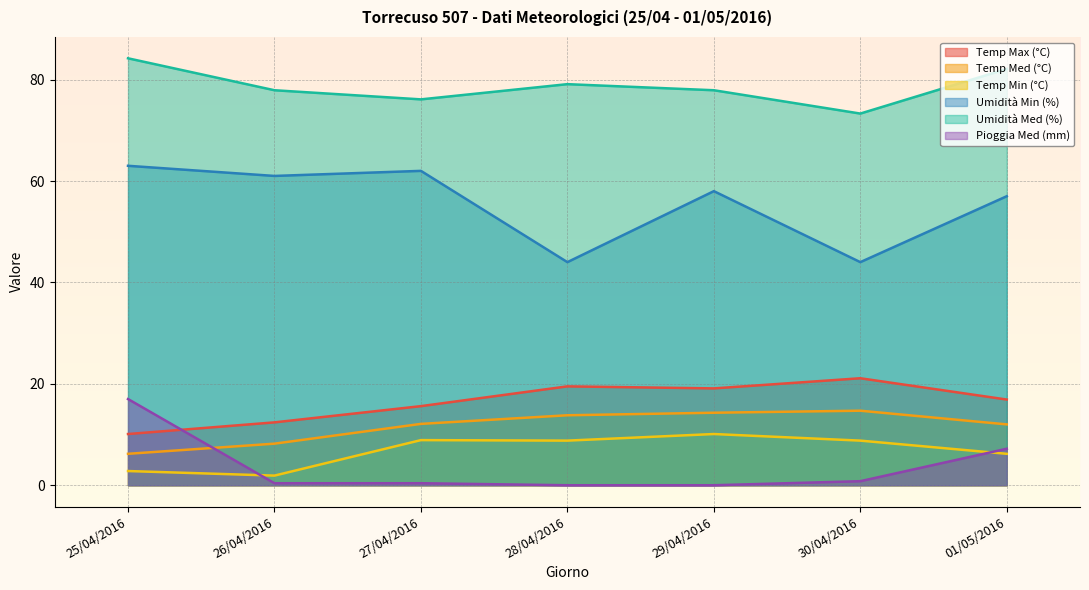

What position from the right is 26/04/2016?

6